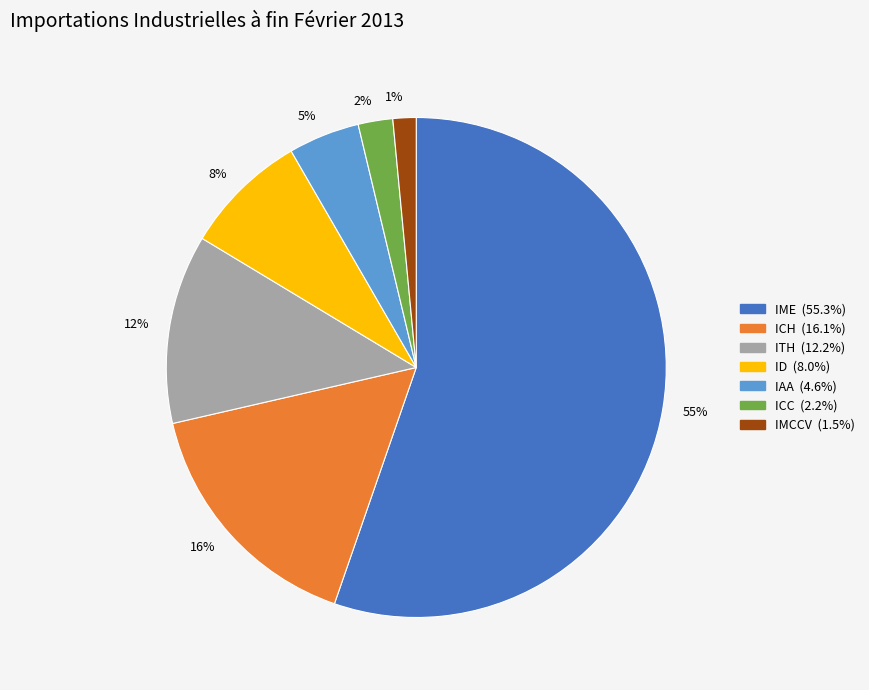

To the nearest percent, what portion does ID represent?

8%